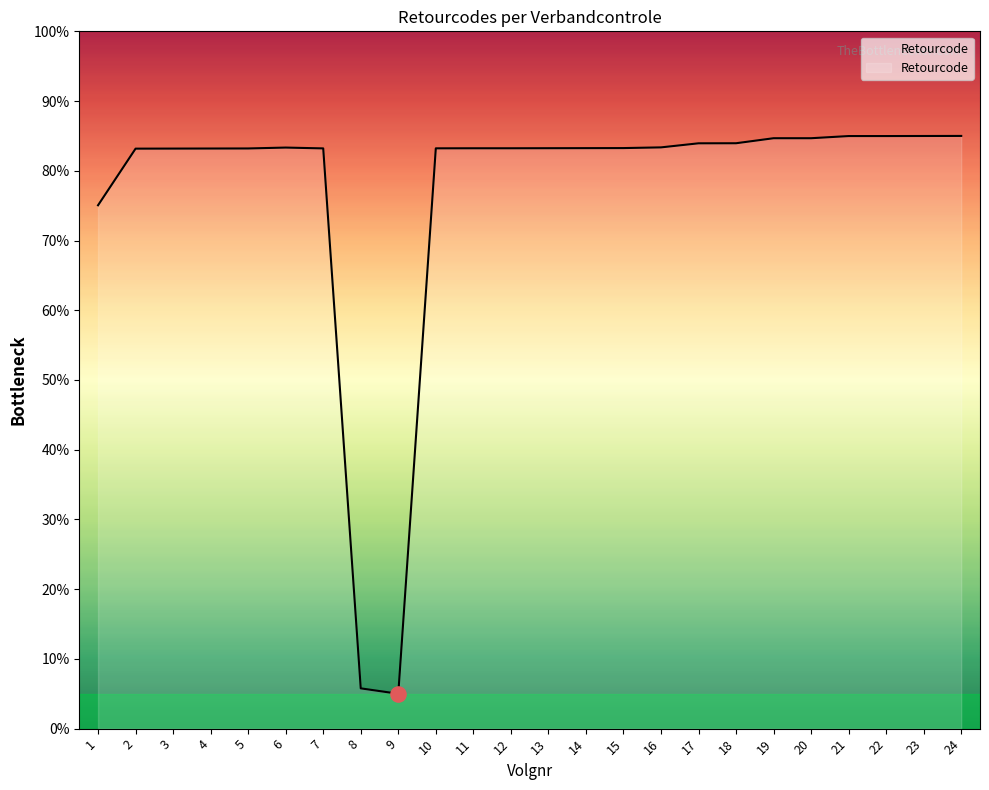

Between 14 and 5, which is larger?

14